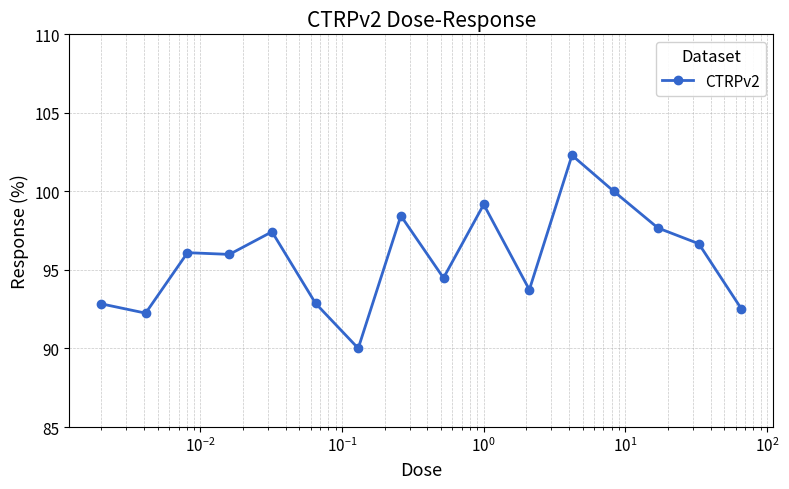

Is this an area chart (filled region under the line)?

No